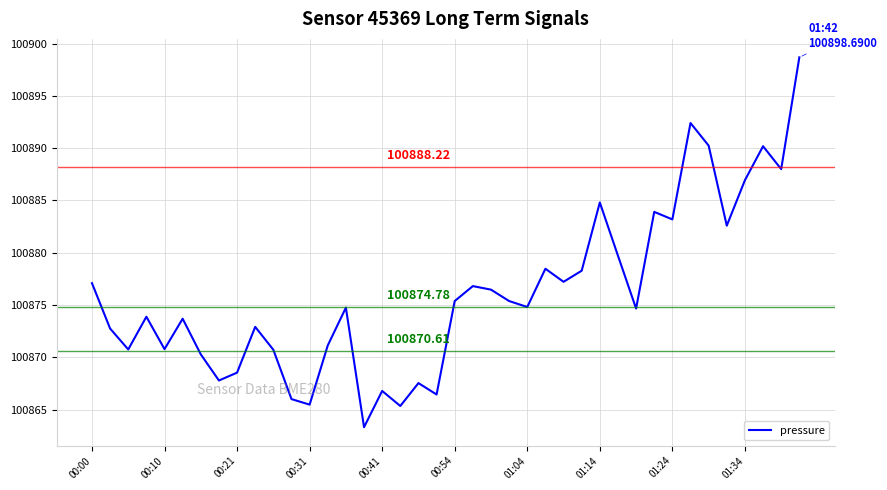

What is the difference between the maximum and minimum values?

35.4